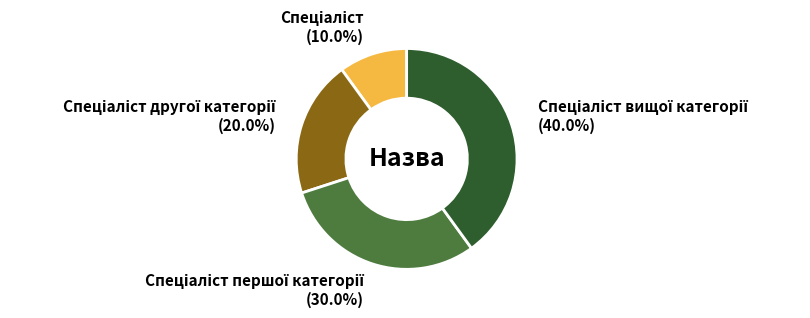

Is there any slice that represents more than half of the pie?

No